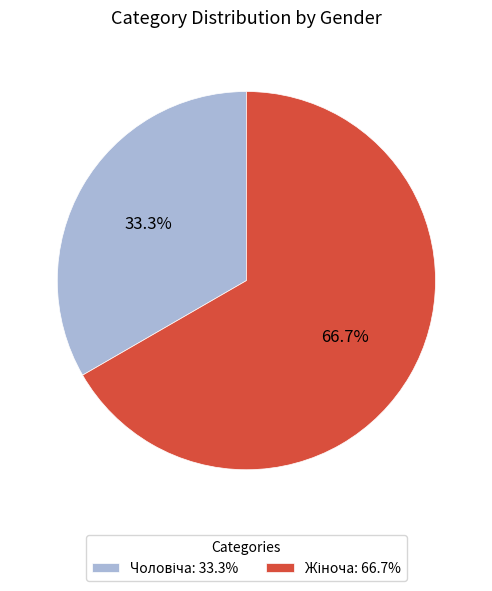

Is there a majority slice in this chart?

Yes